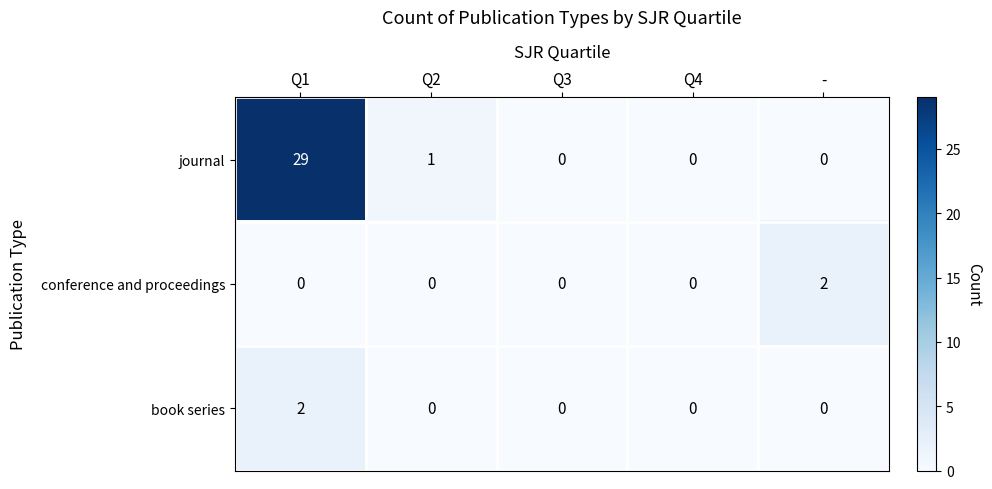

What value does the journal series have at Q1?

29